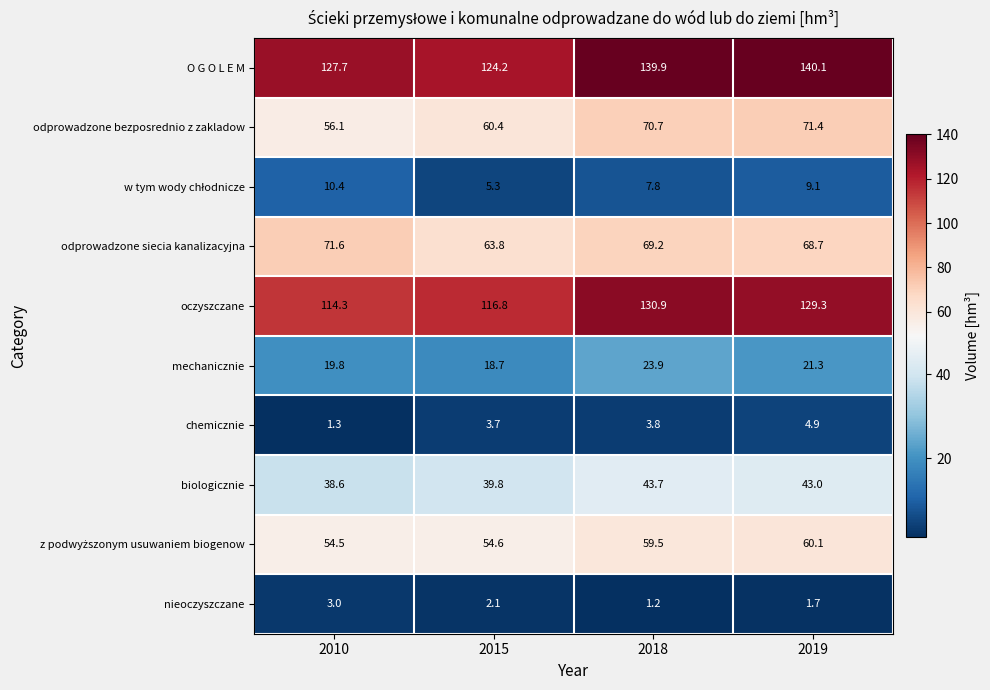

What is the spread (max minus min) of values at 2019?

138.4